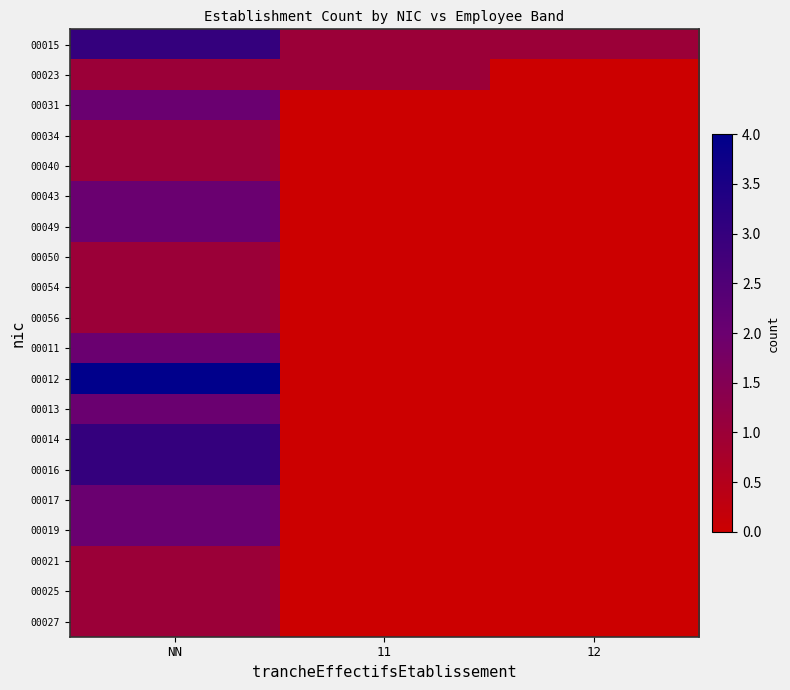

Reading left to right, what are all the values shown in this chart?

00015: NN=3	11=1	12=1
00023: NN=1	11=1	12=0
00031: NN=2	11=0	12=0
00034: NN=1	11=0	12=0
00040: NN=1	11=0	12=0
00043: NN=2	11=0	12=0
00049: NN=2	11=0	12=0
00050: NN=1	11=0	12=0
00054: NN=1	11=0	12=0
00056: NN=1	11=0	12=0
00011: NN=2	11=0	12=0
00012: NN=4	11=0	12=0
00013: NN=2	11=0	12=0
00014: NN=3	11=0	12=0
00016: NN=3	11=0	12=0
00017: NN=2	11=0	12=0
00019: NN=2	11=0	12=0
00021: NN=1	11=0	12=0
00025: NN=1	11=0	12=0
00027: NN=1	11=0	12=0